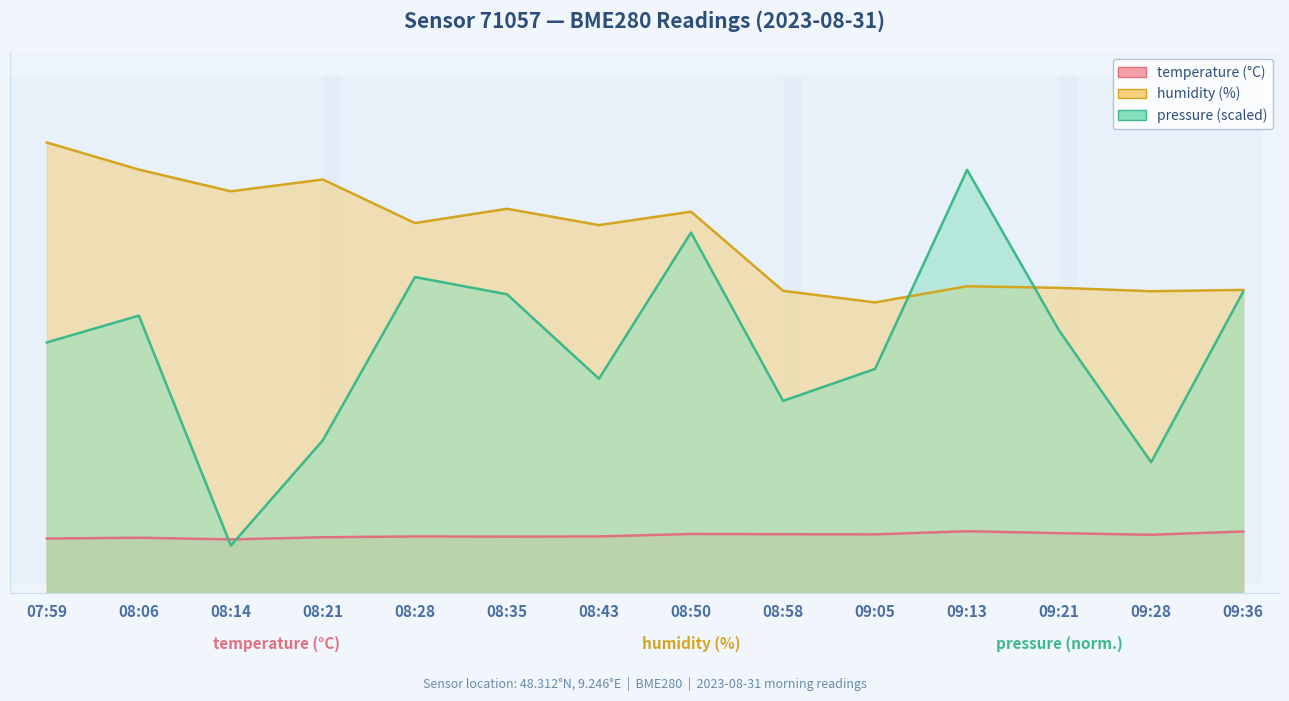

What is the lowest value of the pressure_norm series?

10.0